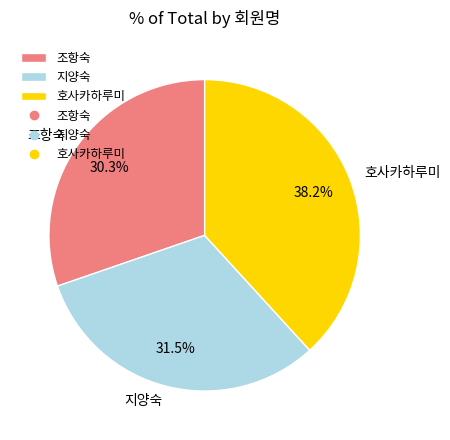

How many segments does this pie chart have?

3